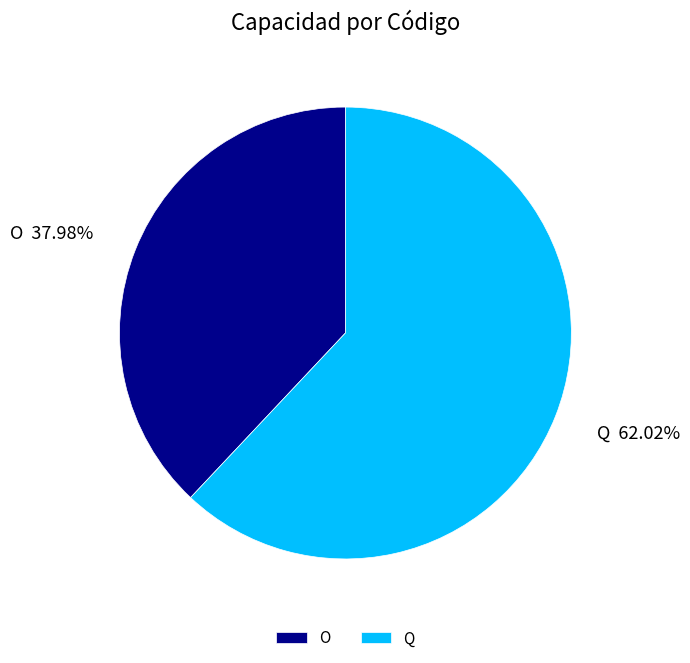

What percentage is the O slice, to the nearest percent?

38%